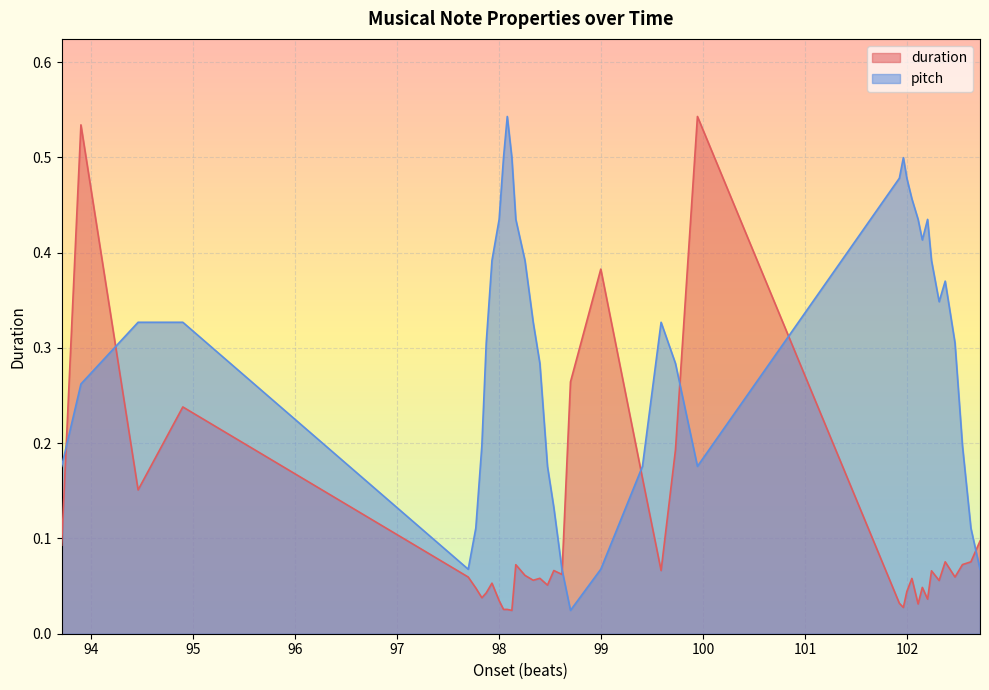

List the series in order of their overall mean, lowest first.

duration, pitch